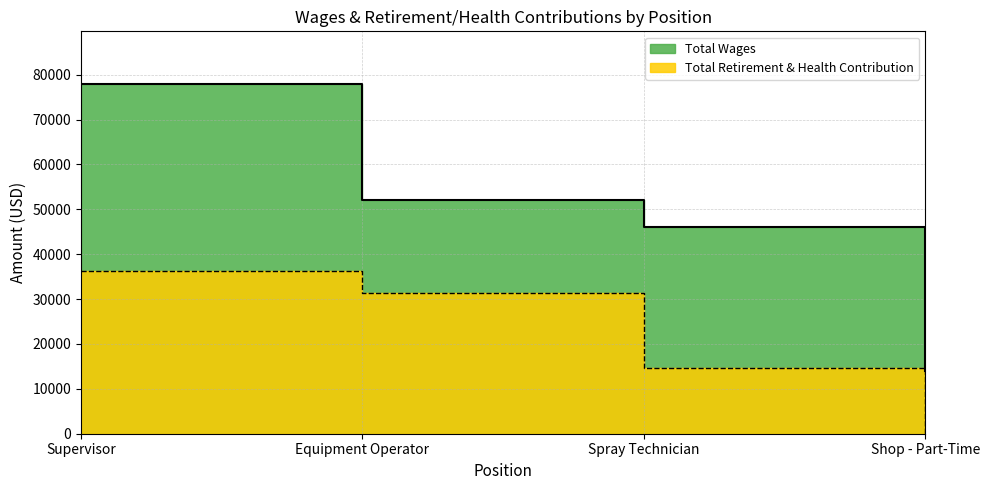

Rank the series by their maximum value, from lowest to highest.

Total Retirement & Health Contribution, Total Wages